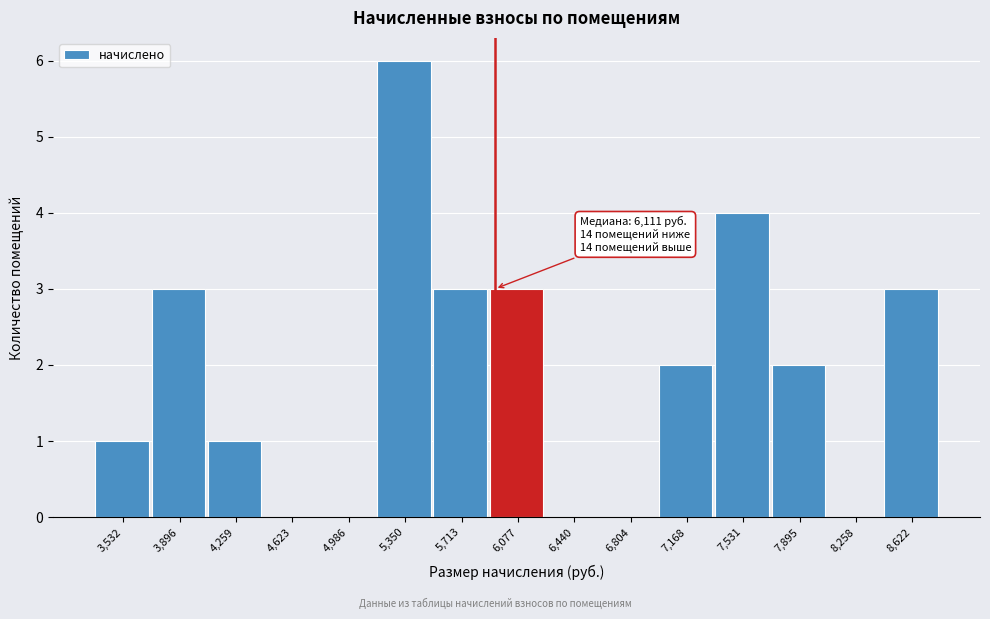

Reading left to right, what are all the values shown in this chart?

3,532=1	3,896=3	4,259=1	4,623=0	4,986=0	5,350=6	5,713=3	6,077=3	6,440=0	6,804=0	7,168=2	7,531=4	7,895=2	8,258=0	8,622=3